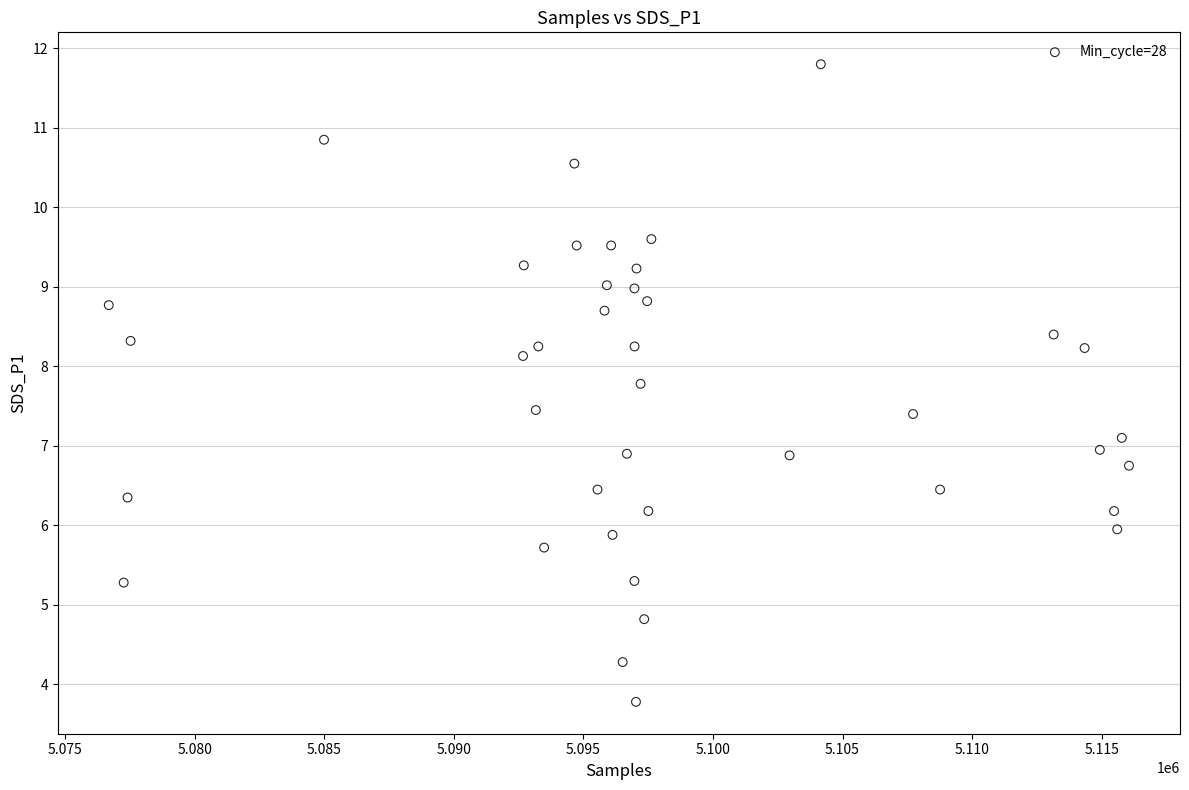

What is the range of X values (max minus min)?

39375.0